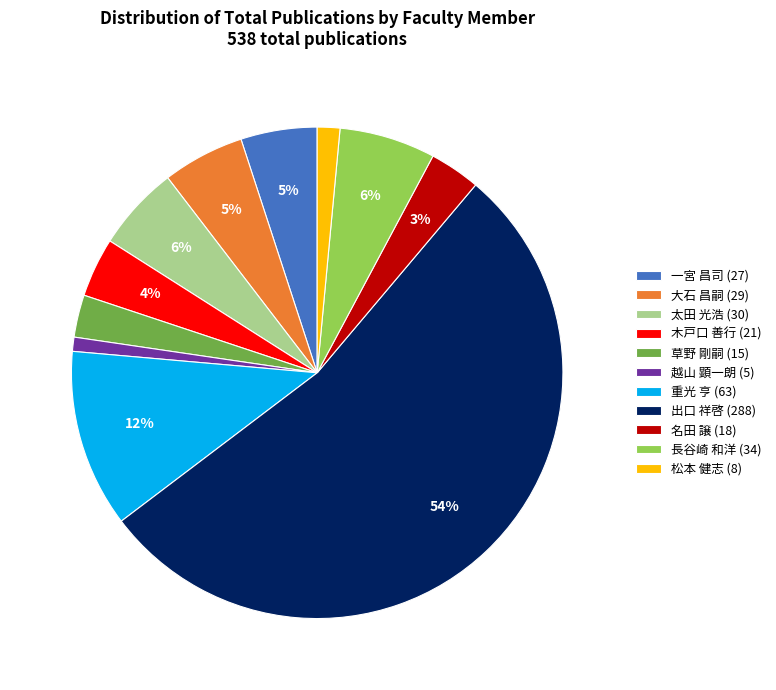

Count the number of slices in the pie.

11